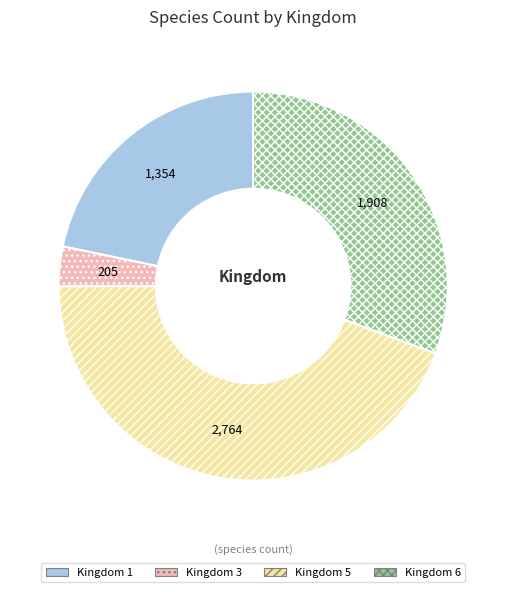

Does any single category account for the majority?

No